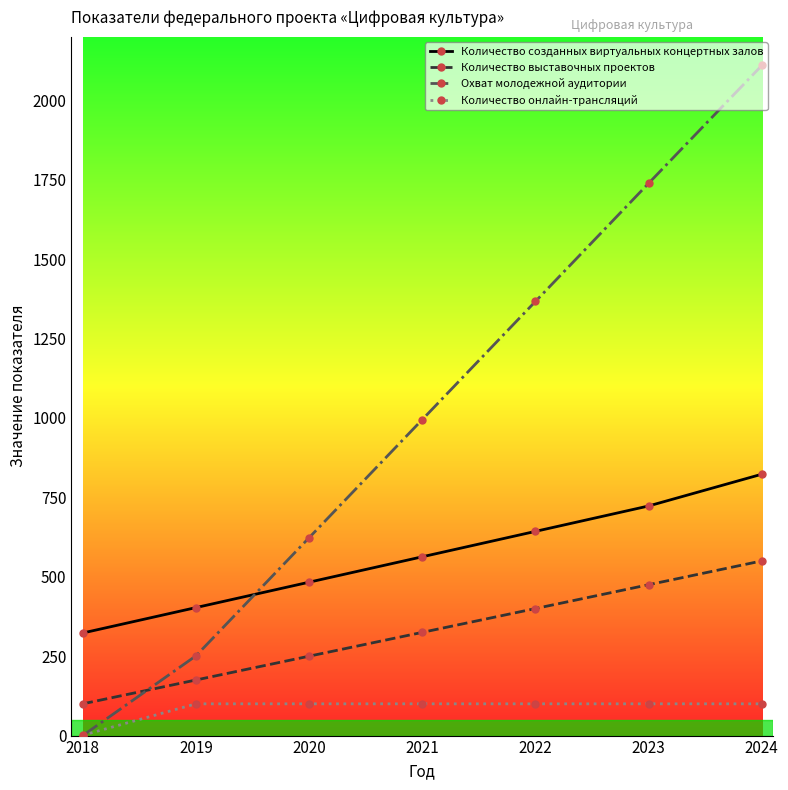

Reading right to left, extract all data points from this chart.

Количество созданных виртуальных концертных залов: 823	723	643	563	483	403	323
Количество выставочных проектов: 550	475	400	325	250	175	100
Охват молодежной аудитории: 2110	1739	1367	995	623	251	0
Количество онлайн-трансляций: 100	100	100	100	100	100	1